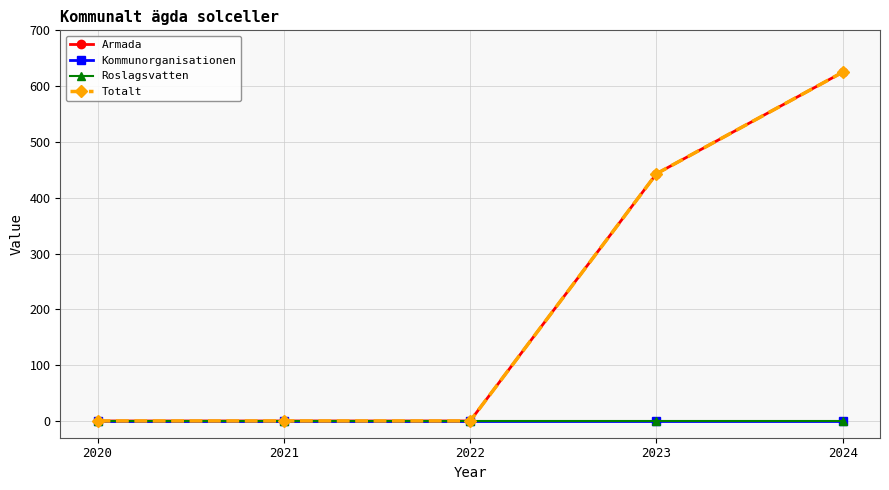

Is this an area chart (filled region under the line)?

No